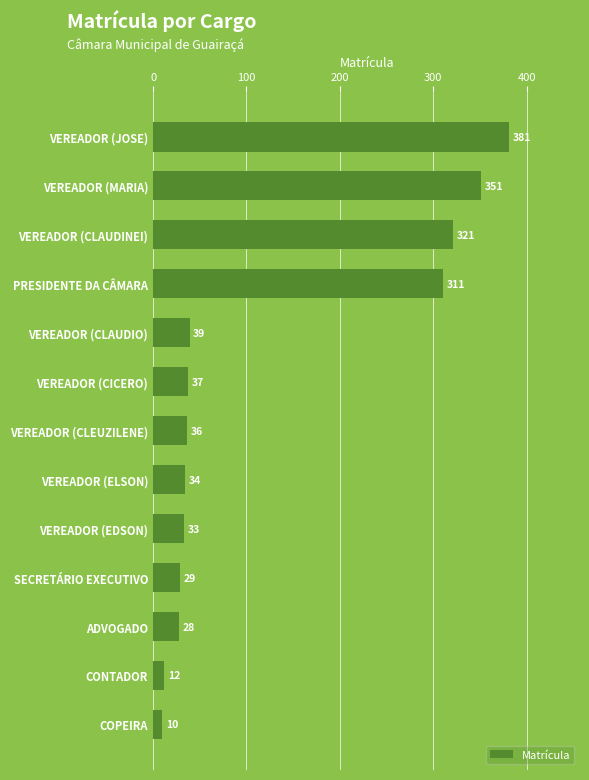

At which category does the chart reach its minimum across all series?

COPEIRA